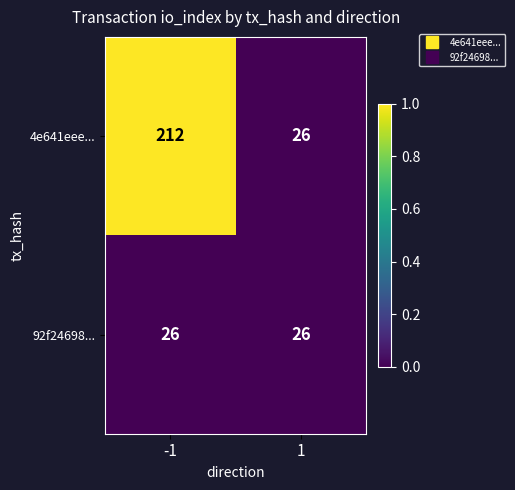

The value of 92f24698... at 1 is 11. True or false?

False